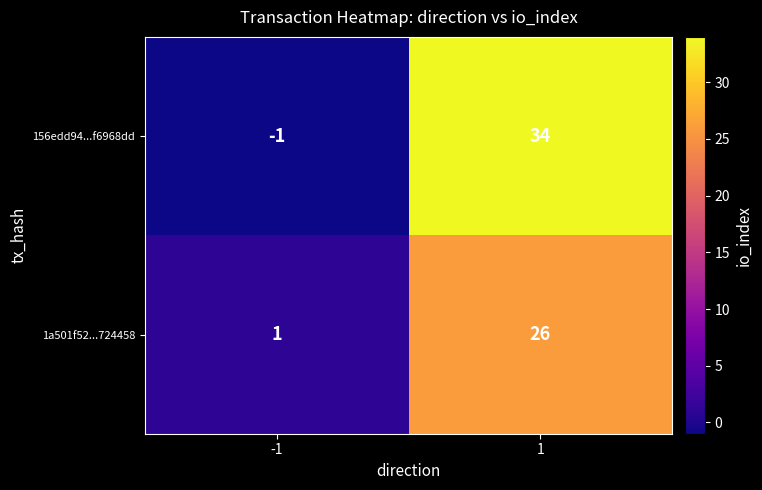

List the series in order of their overall mean, highest first.

156edd94...f6968dd, 1a501f52...724458